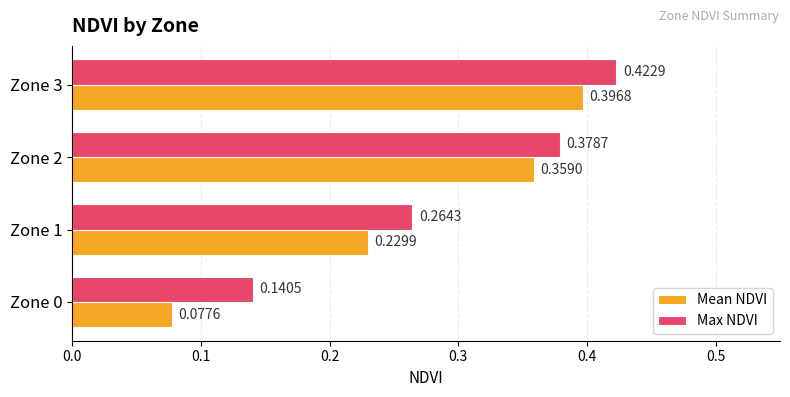

Which series has the widest spread of values?

Mean NDVI